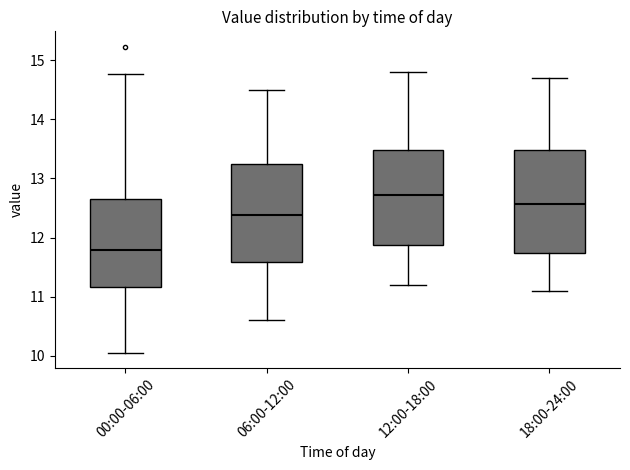

Where does the median line of the box for 06:00-12:00 sit on the y-axis? The values are not printed on the chart, so give them approximately, as read against the axis.

12.4